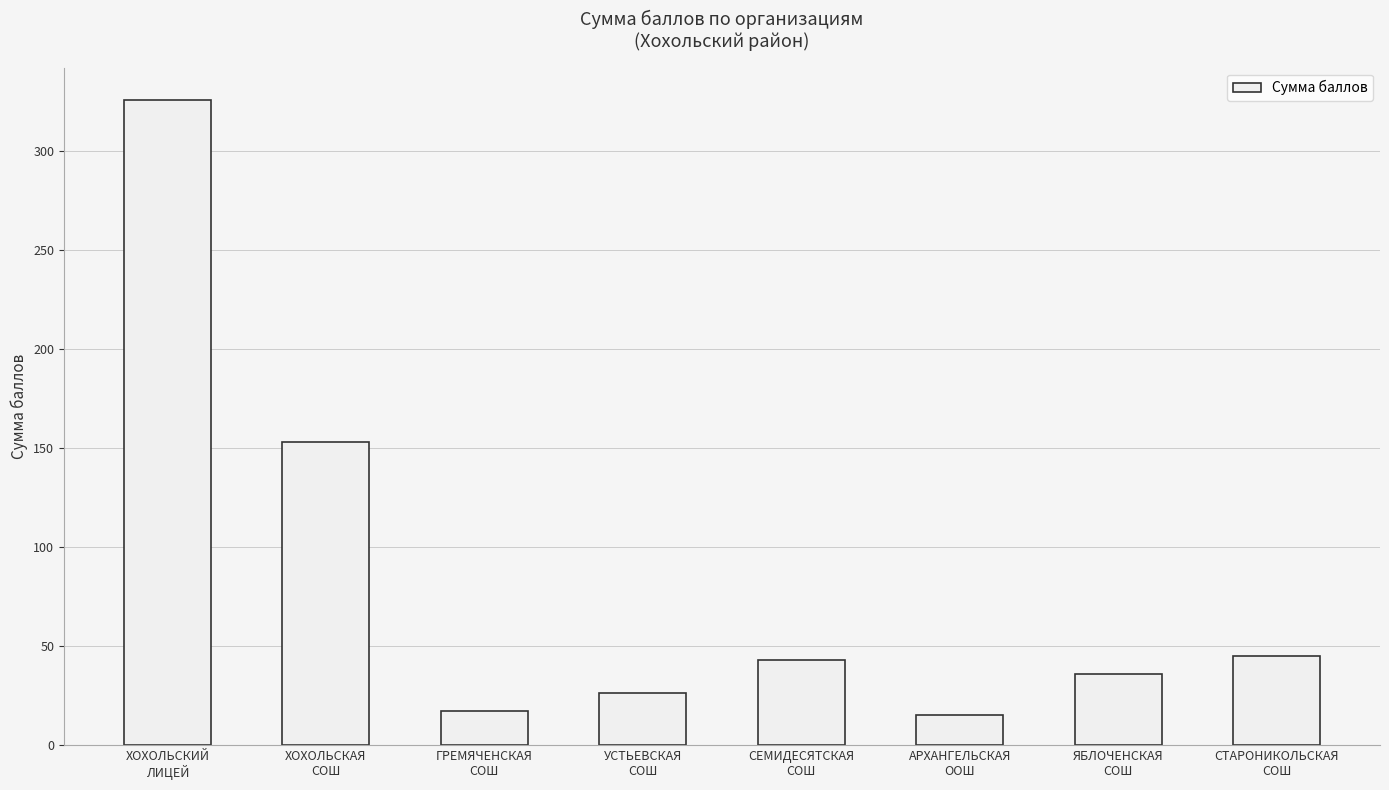

How many bars are there in total?

8